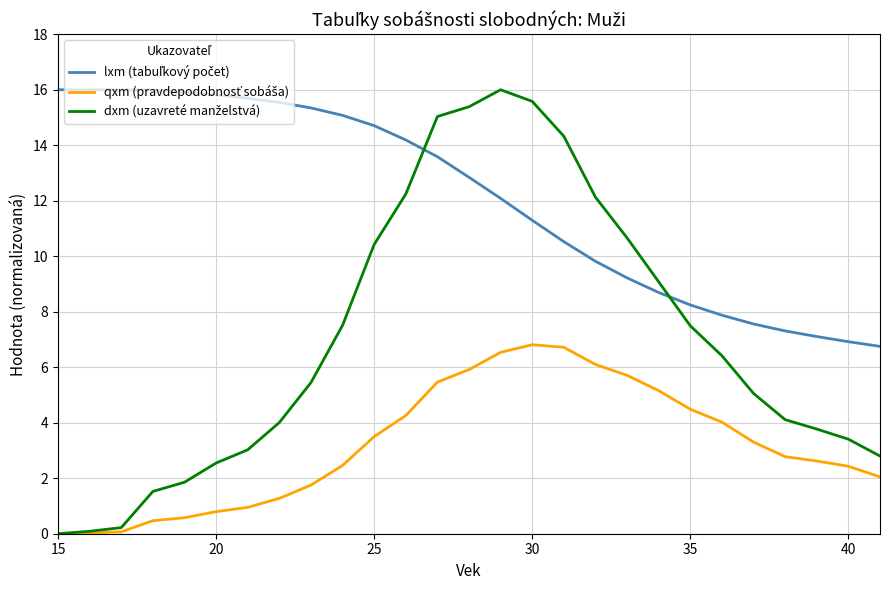

What is the greatest value displayed?

16.0